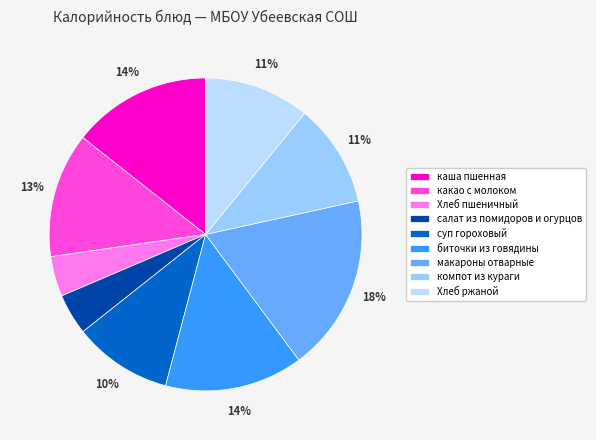

To the nearest percent, what is the difference between the largest and smallest slice percentages?

14%